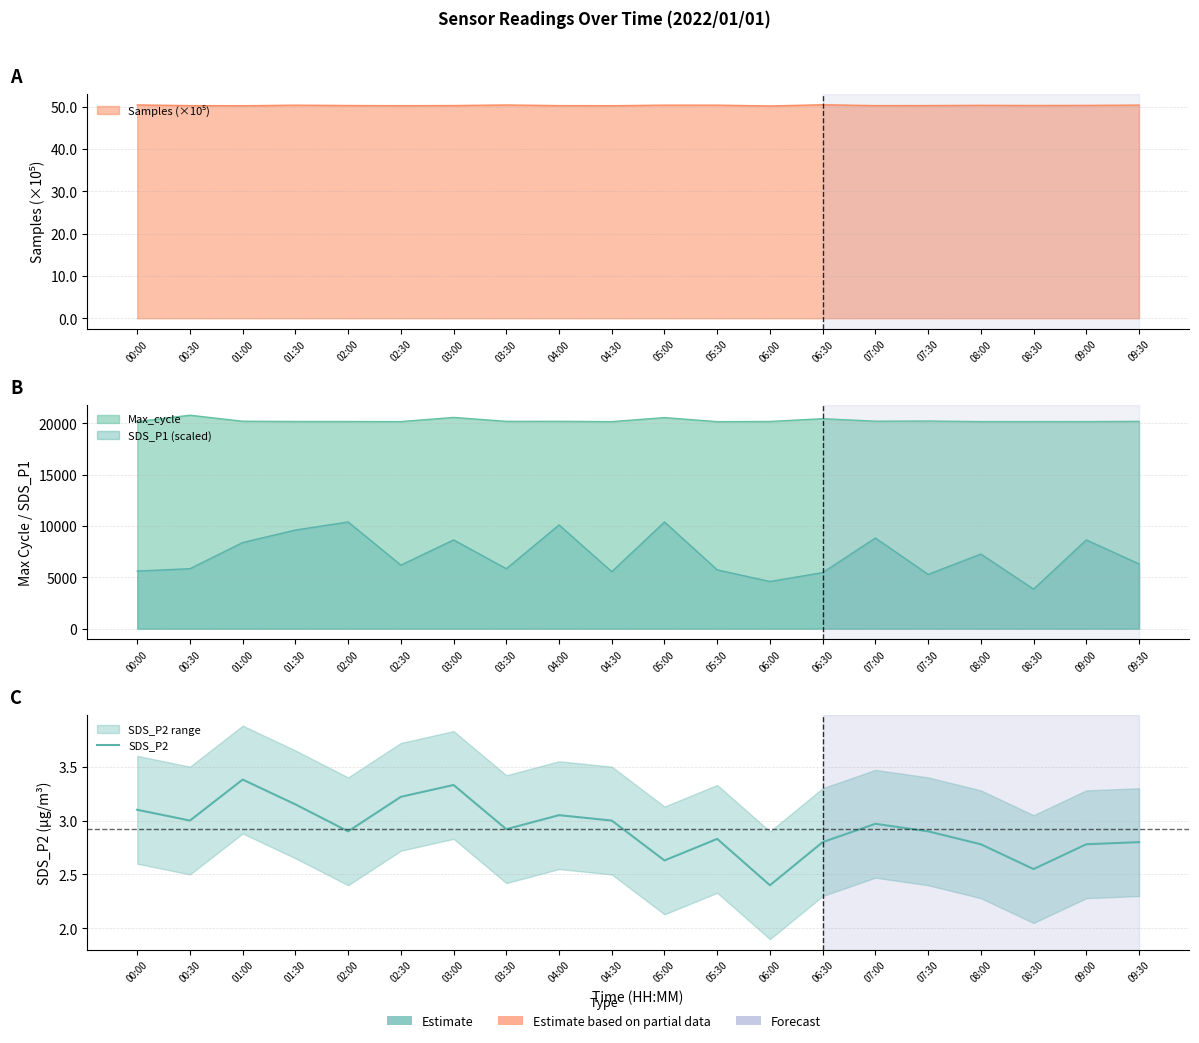

What is the sum of the values at 01:30 and 02:00?

6.0